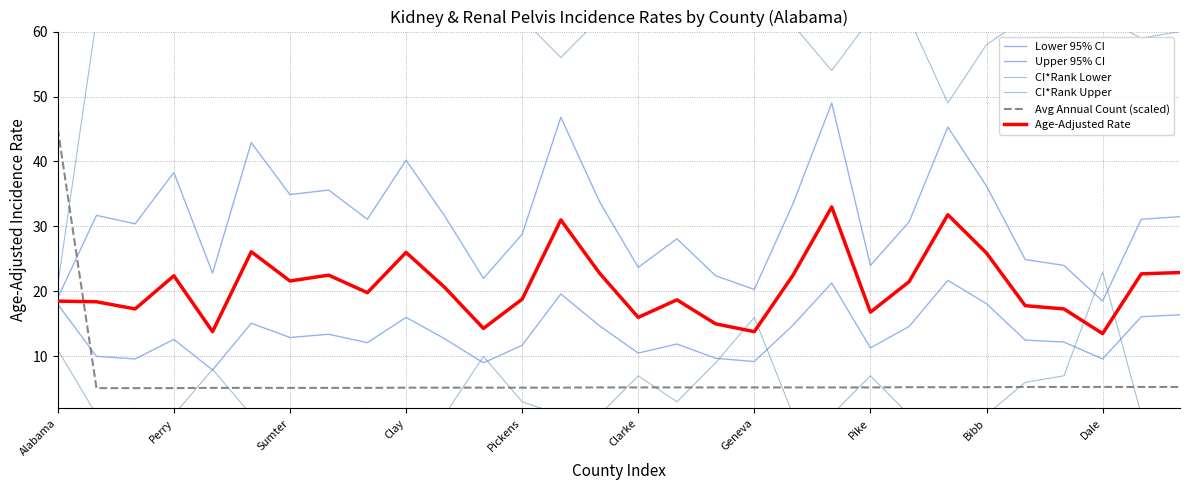

What is the average value of the Lower 95% CI series?

13.5